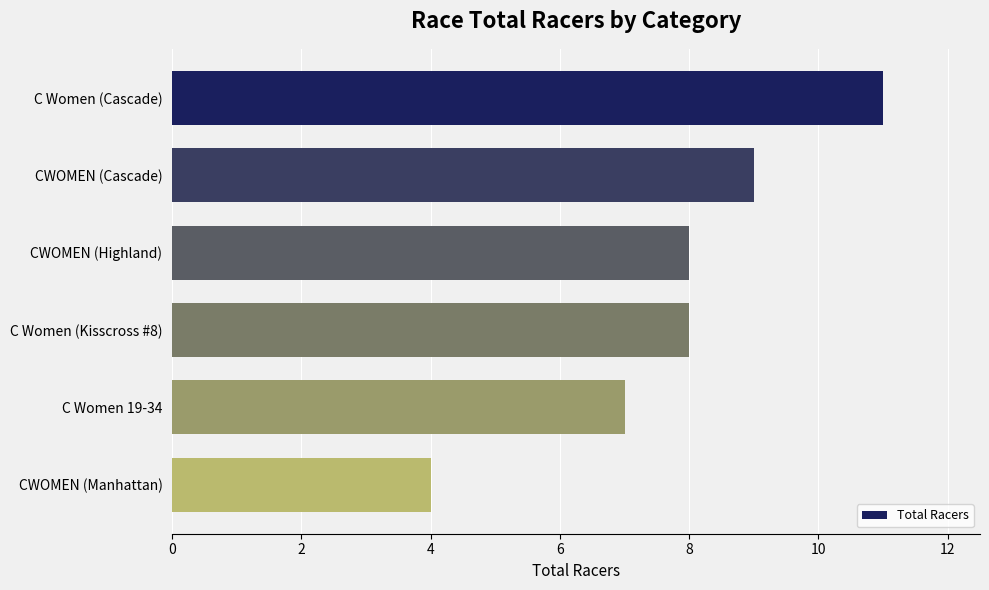

Are the bars grouped side by side (vs. stacked)?

No